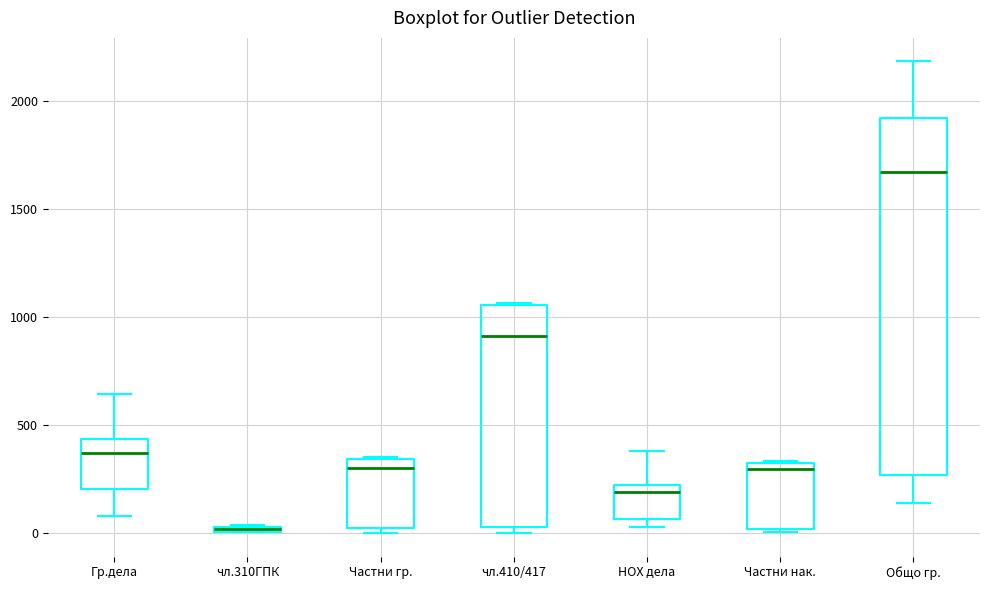

Which box is the tallest, from its lower edge to its upper edge?

Общо гр.